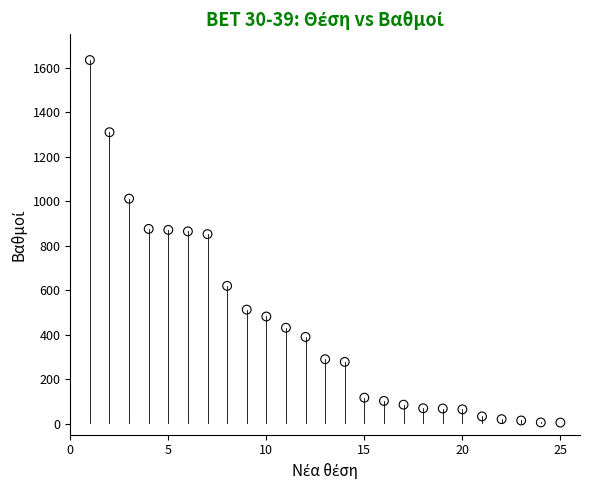

What is the range of X values (max minus min)?

24.0